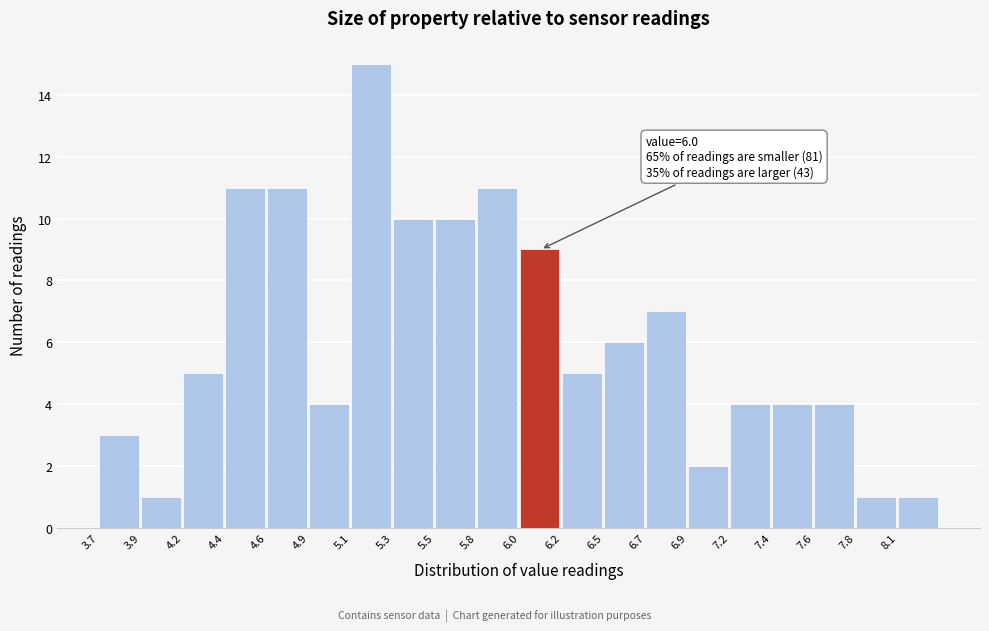

Over which range of the x-axis is the bar tallest?

5.08 to 5.31